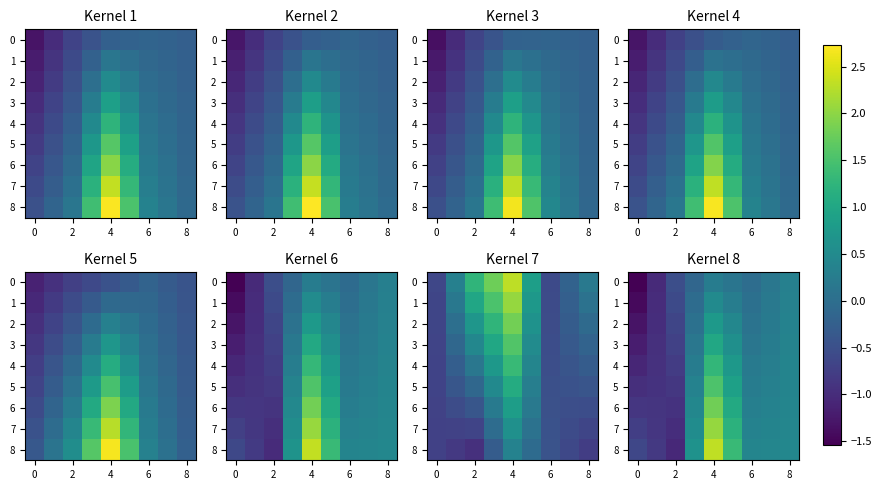

Which series has the largest total across all categories?

8